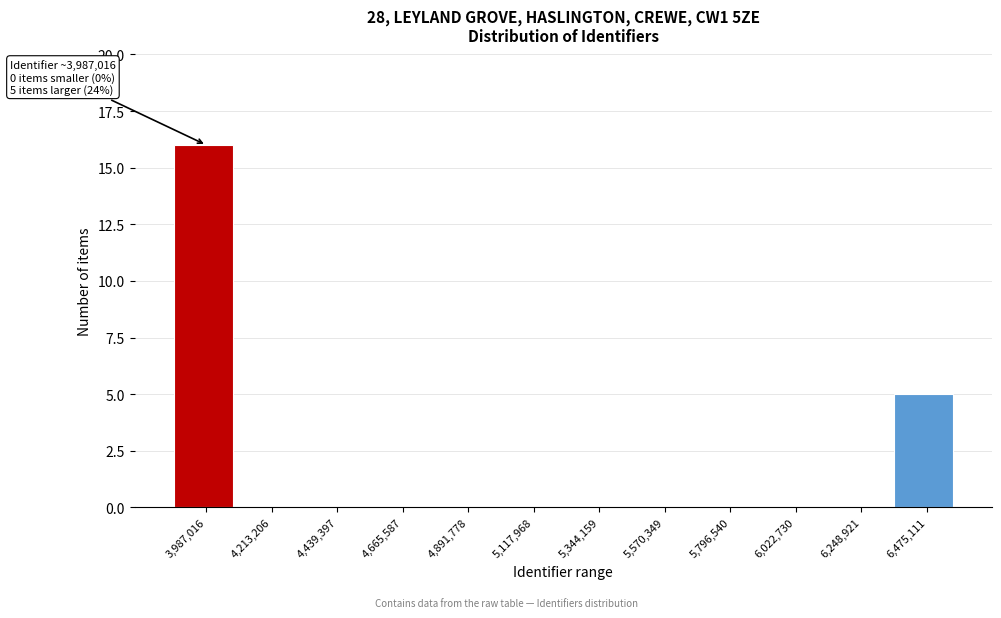

Reading right to left, what are all the values shown in this chart?

6,475,111=5	6,248,921=0	6,022,730=0	5,796,540=0	5,570,349=0	5,344,159=0	5,117,968=0	4,891,778=0	4,665,587=0	4,439,397=0	4,213,206=0	3,987,016=16